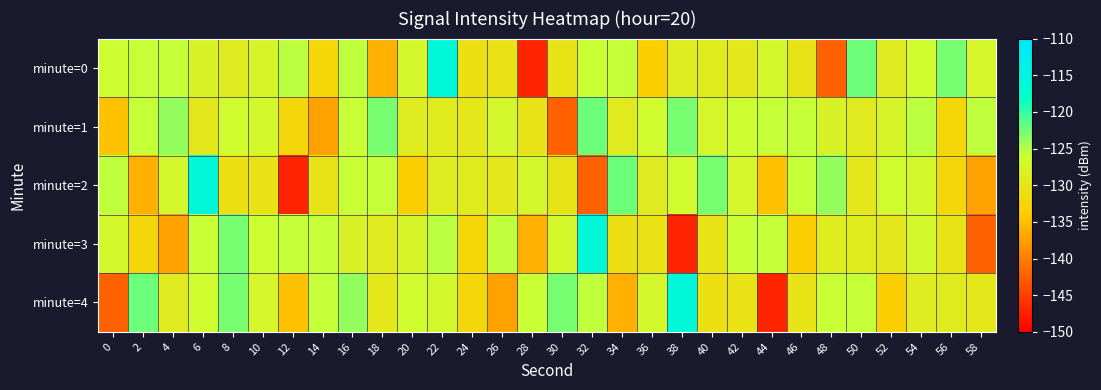

Between 14 and 34, which series saw the biggest shift?

minute=4